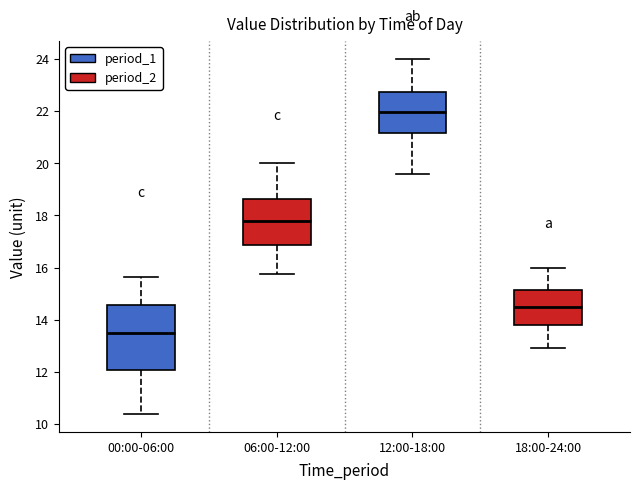

Reading left to right, read every box against the y-axis: the position of its median line, the range the box covers, and the ends of its whiskers. The values are not printed on the chart, so give them approximately, as read against the axis.

00:00-06:00: median 13.6, box 12.0 to 14.6, whiskers 10.4 to 15.6
06:00-12:00: median 17.8, box 16.8 to 18.6, whiskers 15.8 to 20.0
12:00-18:00: median 22.0, box 21.2 to 22.8, whiskers 19.6 to 24.0
18:00-24:00: median 14.6, box 13.8 to 15.2, whiskers 13.0 to 16.0